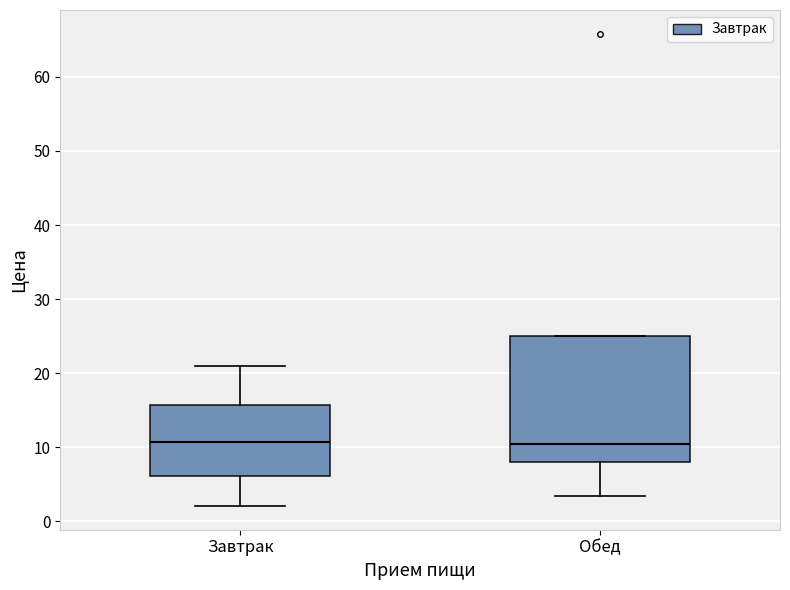

Reading left to right, transcribe this box plot: for each box, give where its median line is, the range the box spans, and where its two whiskers end, as read against the y-axis. The values are not printed on the chart, so give them approximately, as read against the axis.

Завтрак: median 11, box 6 to 16, whiskers 2 to 21
Обед: median 10, box 8 to 25, whiskers 3 to 25